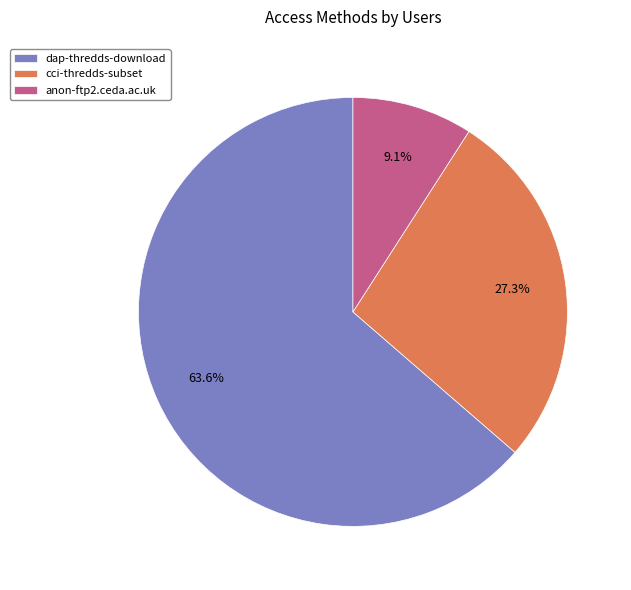

How many segments does this pie chart have?

3